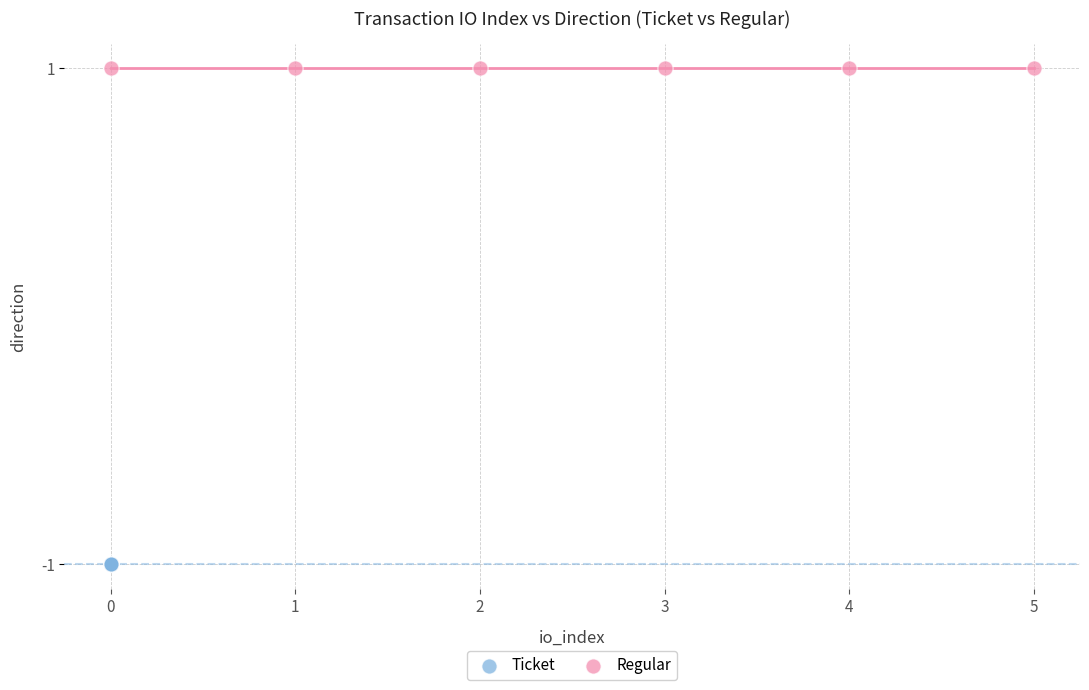

Which series contains the lowest Y value?

Ticket